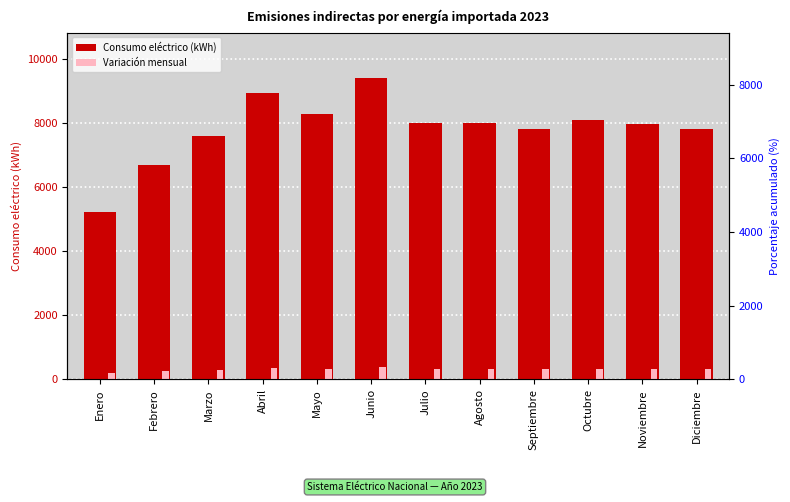

Which label corresponds to the largest value in the chart?

Junio